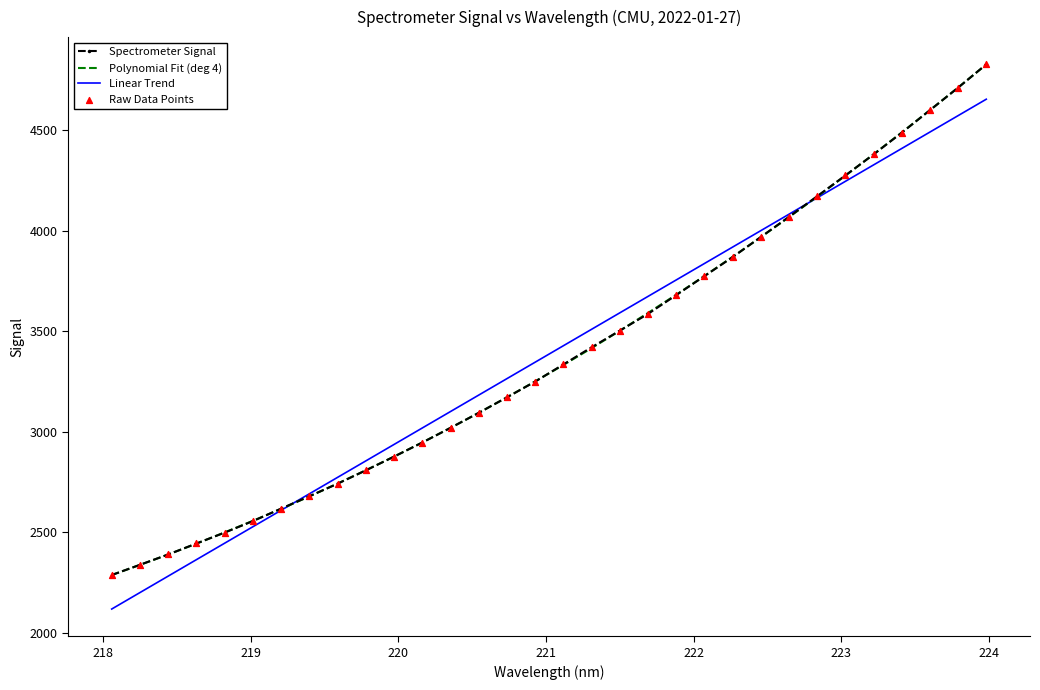

What is the maximum value shown in the chart?

4827.1